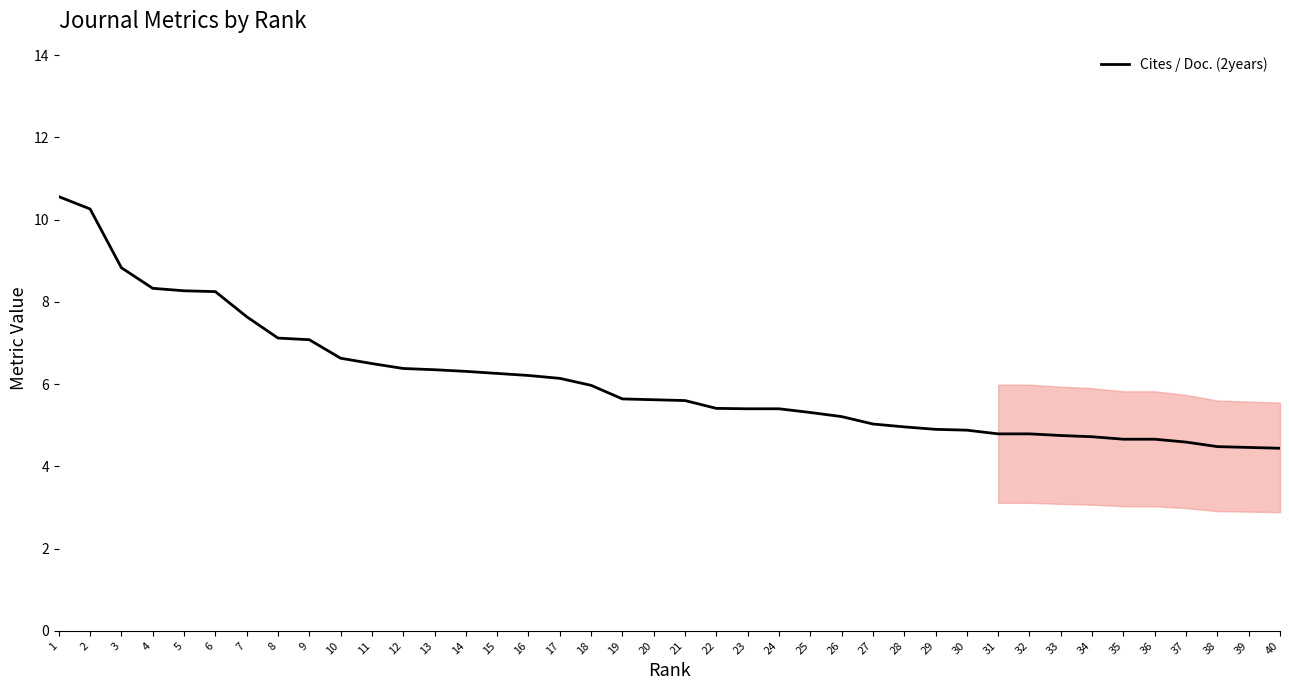

What is the difference between the values at 31 and 18?

1.2